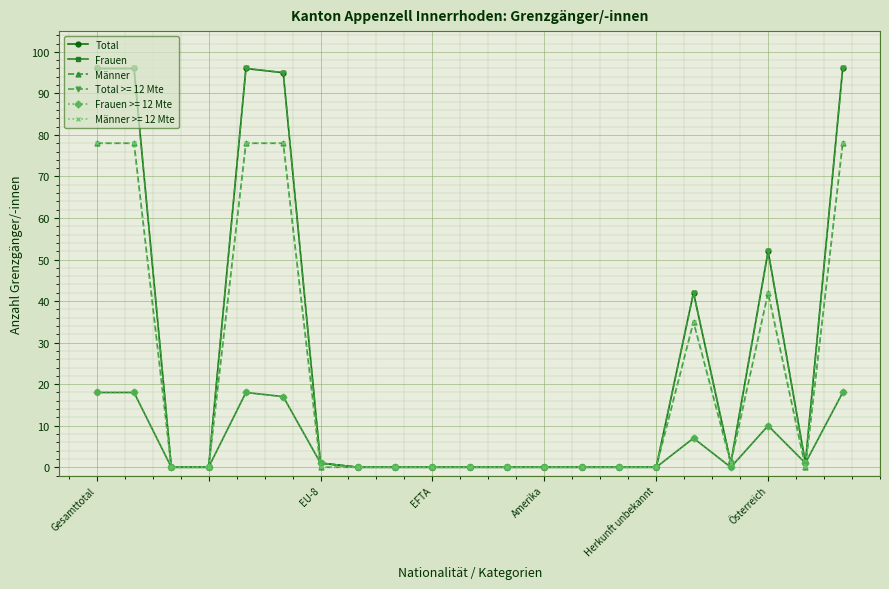

Is this an area chart (filled region under the line)?

No